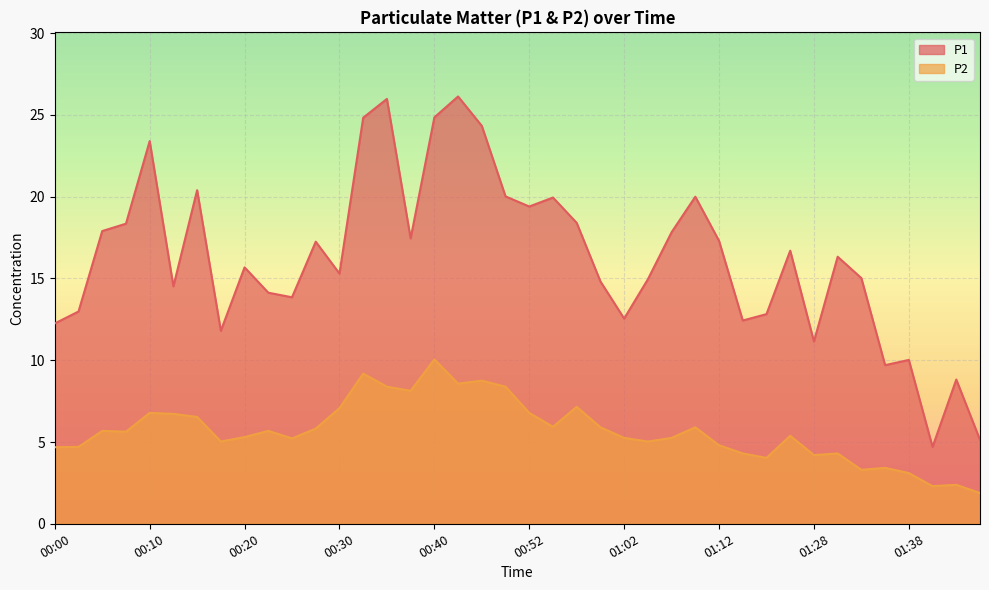

What is the label of the 39th point from the right?

00:03